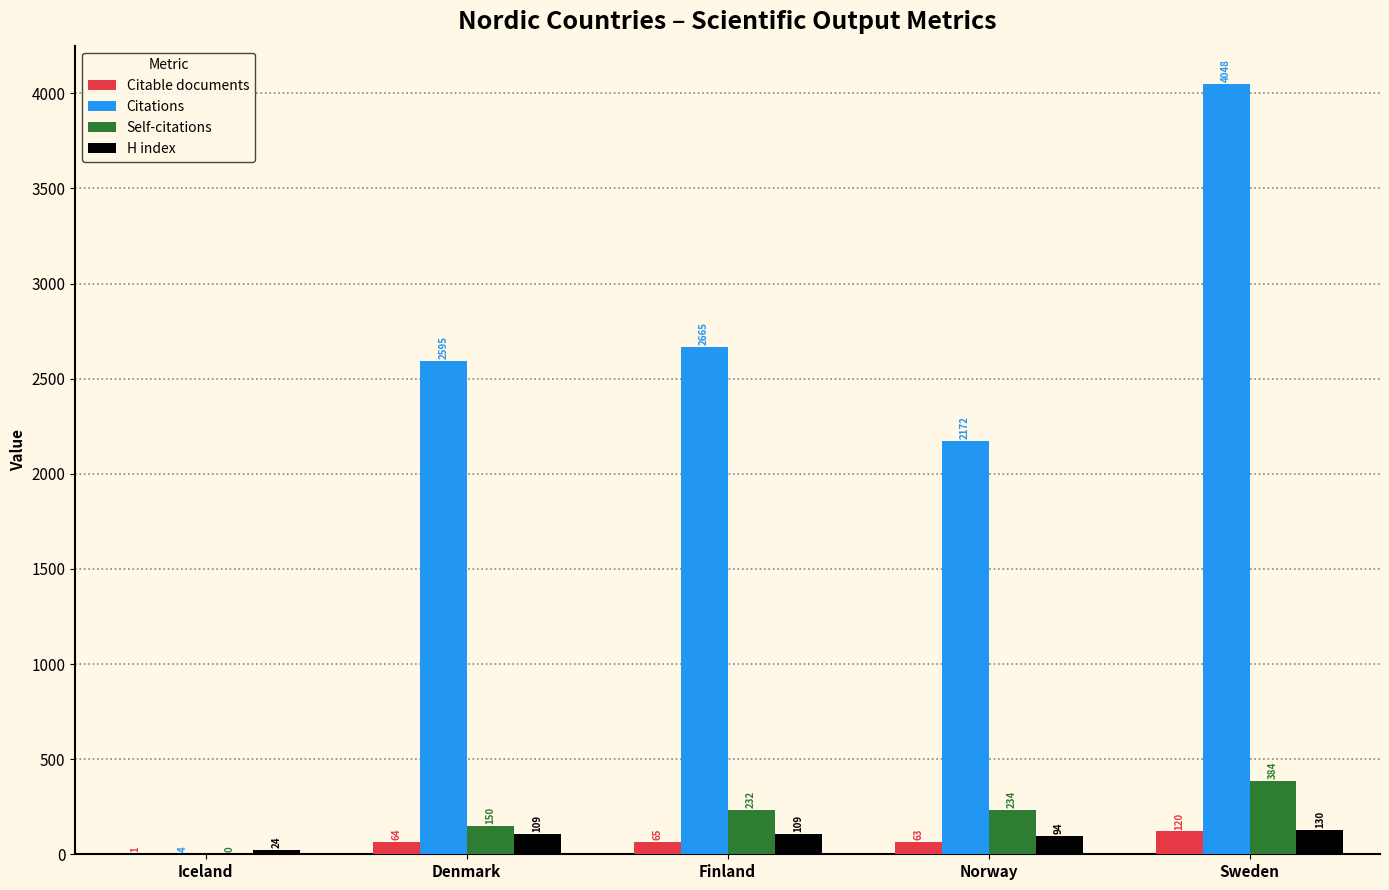

Reading left to right, extract all data points from this chart.

Citable documents: Iceland=1	Denmark=64	Finland=65	Norway=63	Sweden=120
Citations: Iceland=4	Denmark=2595	Finland=2665	Norway=2172	Sweden=4048
Self-citations: Iceland=0	Denmark=150	Finland=232	Norway=234	Sweden=384
H index: Iceland=24	Denmark=109	Finland=109	Norway=94	Sweden=130